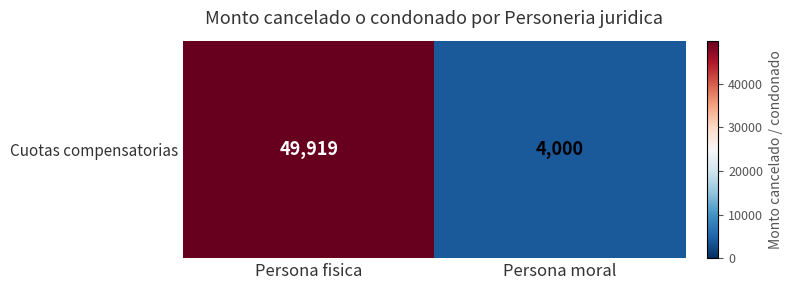

Reading left to right, extract all data points from this chart.

Persona fisica=49919	Persona moral=4000